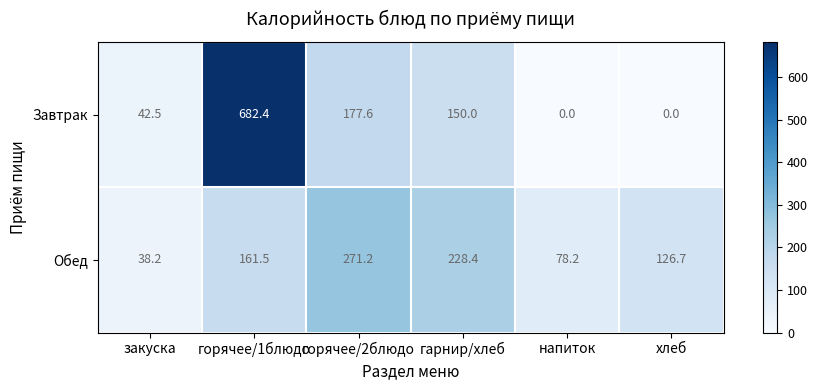

Rank the series by their maximum value, from highest to lowest.

Завтрак, Обед